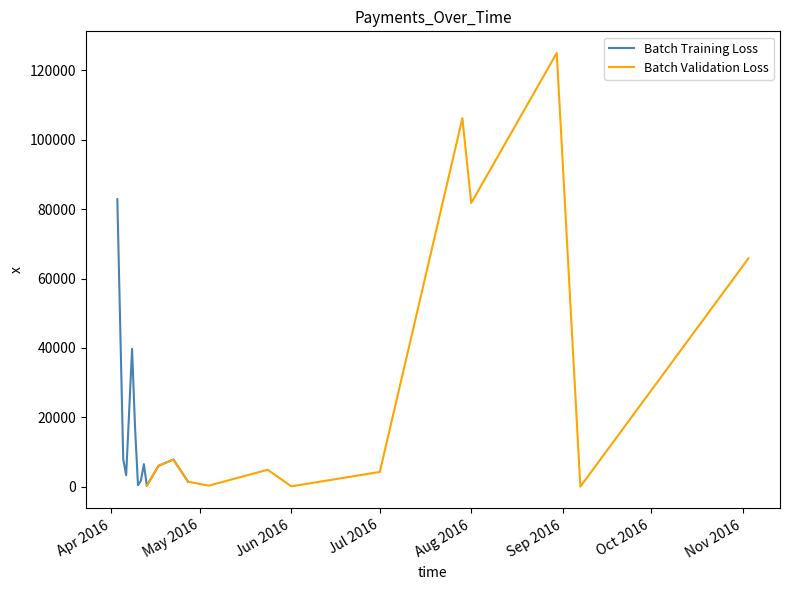

What is the maximum value for Batch Training Loss?

82834.0